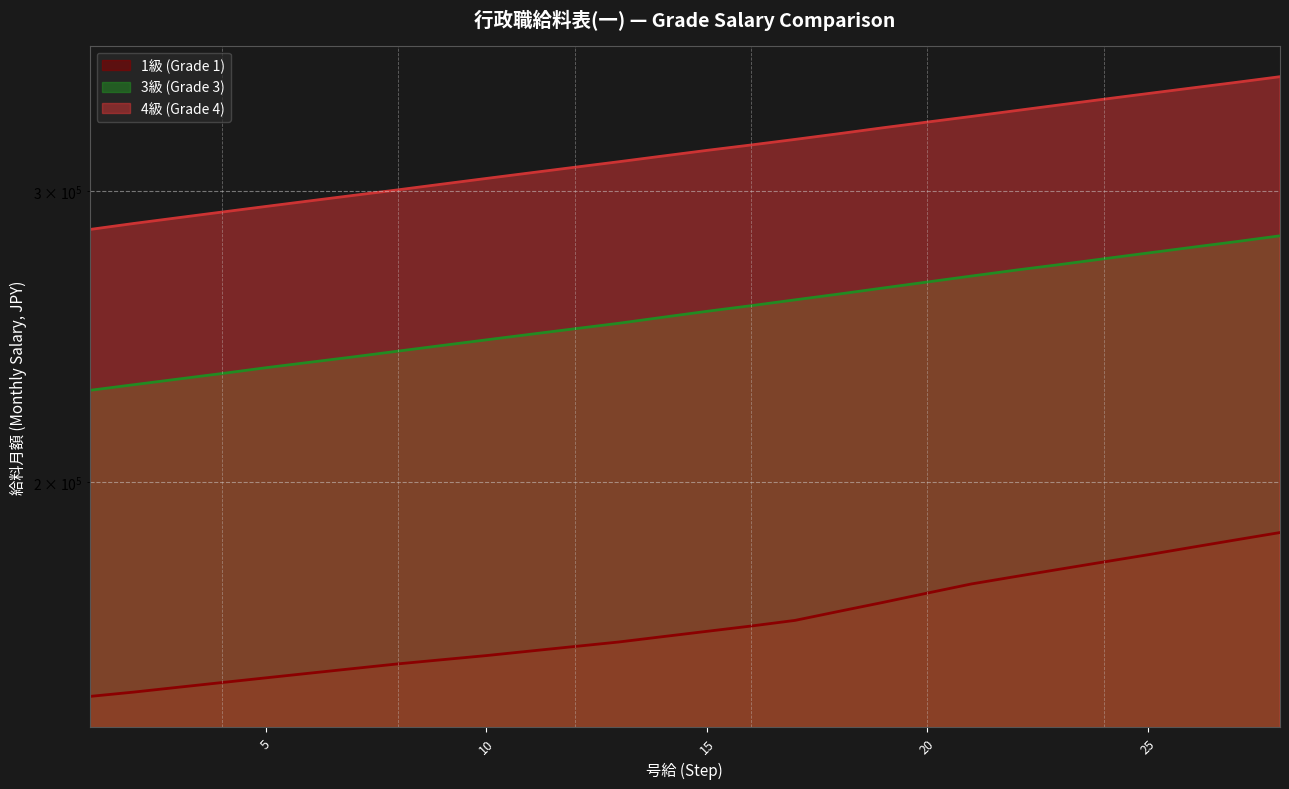

List the labels in order of 1級 (Grade 1) value, largest first.

28, 27, 26, 25, 24, 23, 22, 21, 20, 19, 18, 17, 16, 15, 14, 13, 12, 11, 10, 9, 8, 7, 6, 5, 4, 3, 2, 1